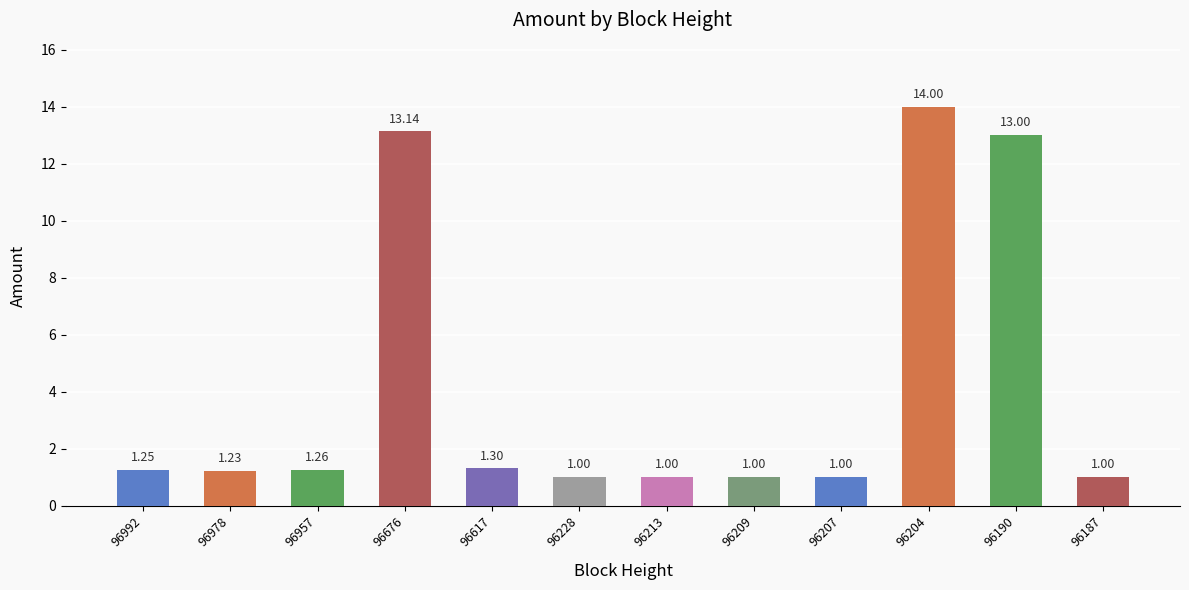

What is the smallest value displayed?

1.0